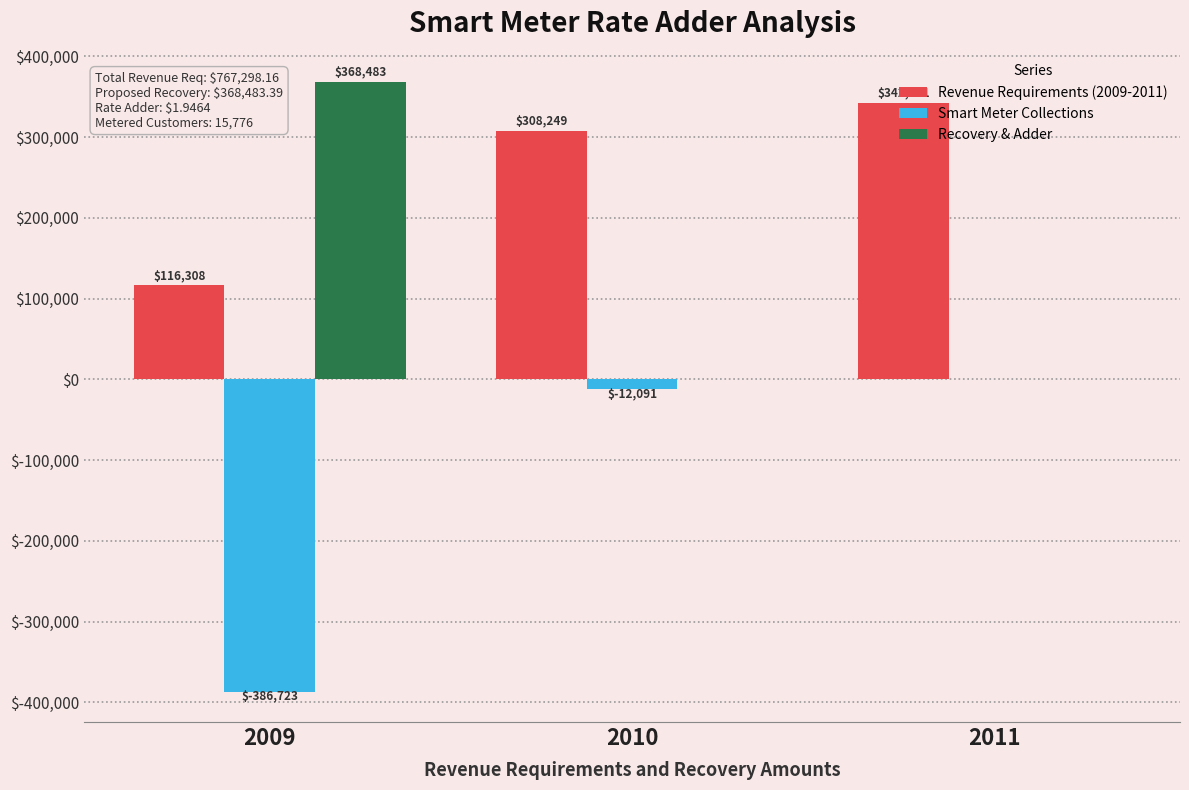

What is the total value across all series at 2009?

98068.2